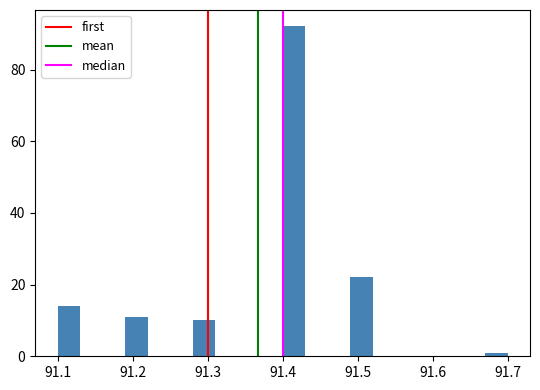

Around what value on the x-axis is the tallest bar? Give the approximate position of its centre, as read against the axis.

91.42